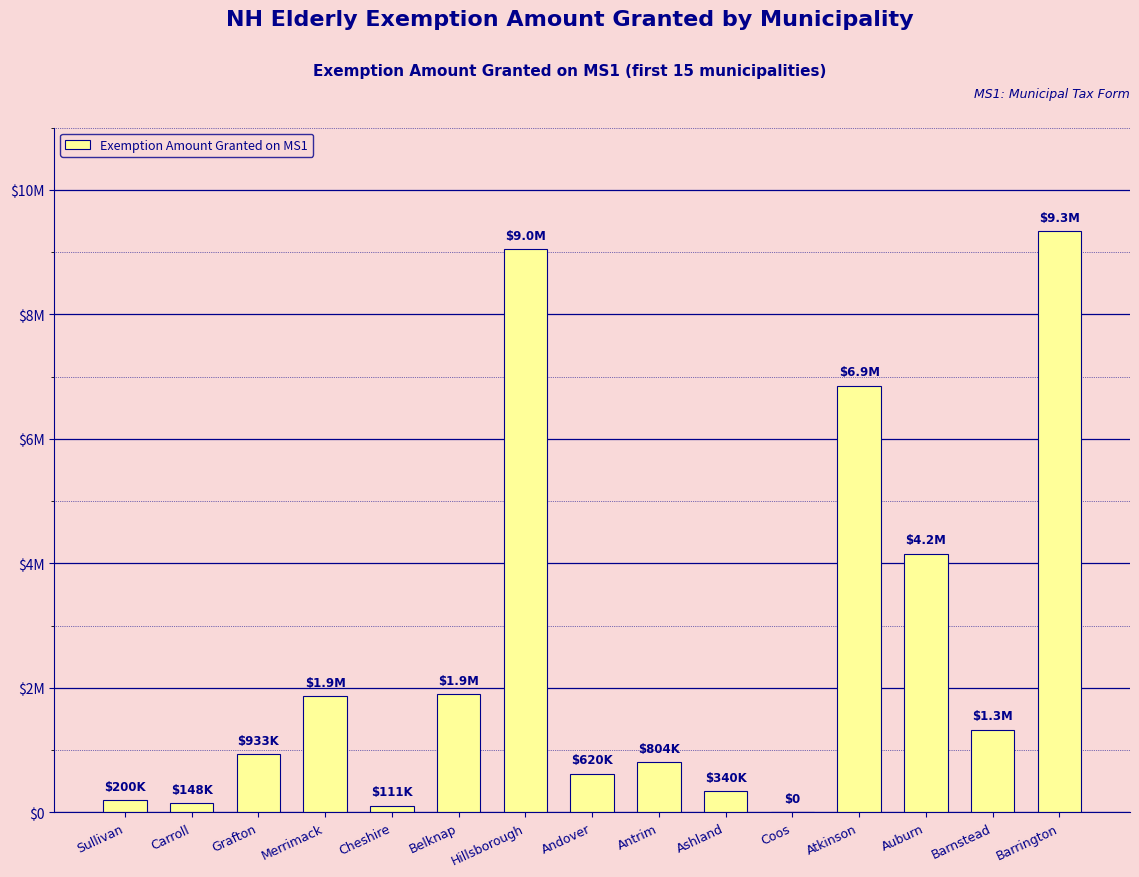

What is the sum of the values at Barnstead and Auburn?

5486600